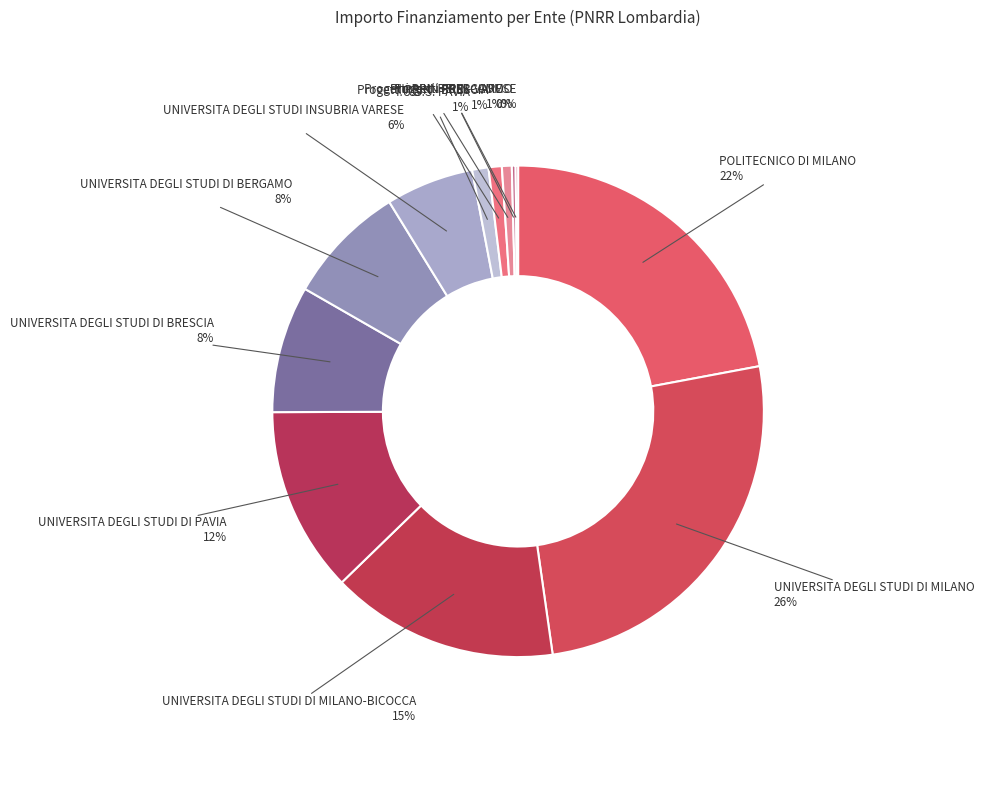

To the nearest percent, what portion does I.U.S.S. PAVIA represent?

1%